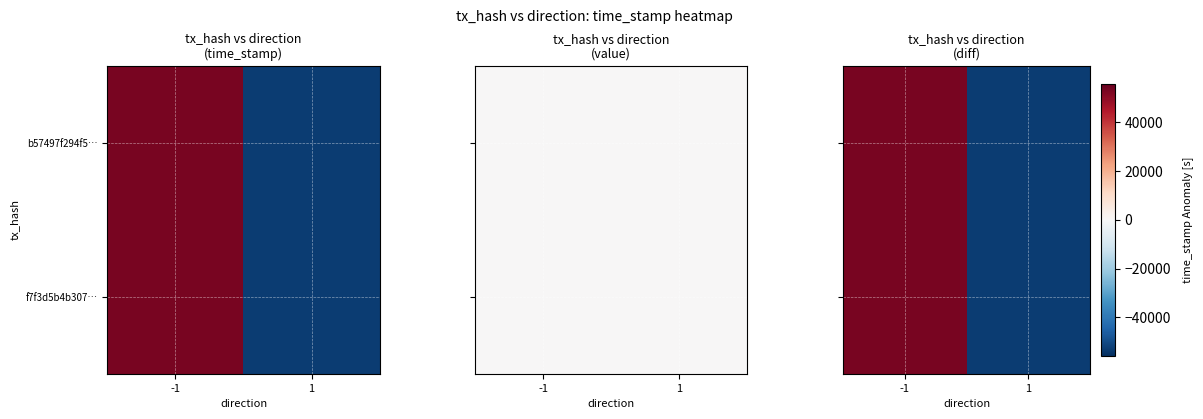

Between -1 and 1, which series saw the biggest shift?

b57497f294f5…